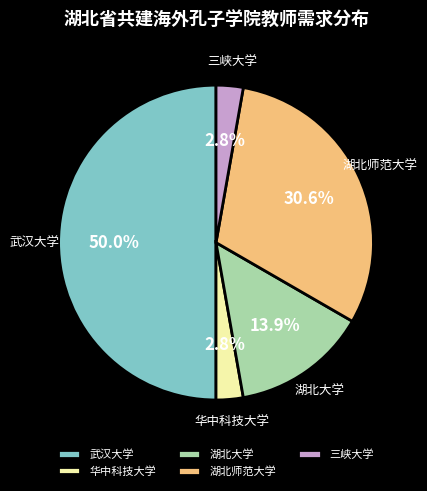

Does 三峡大学 account for over 50% of the chart?

No